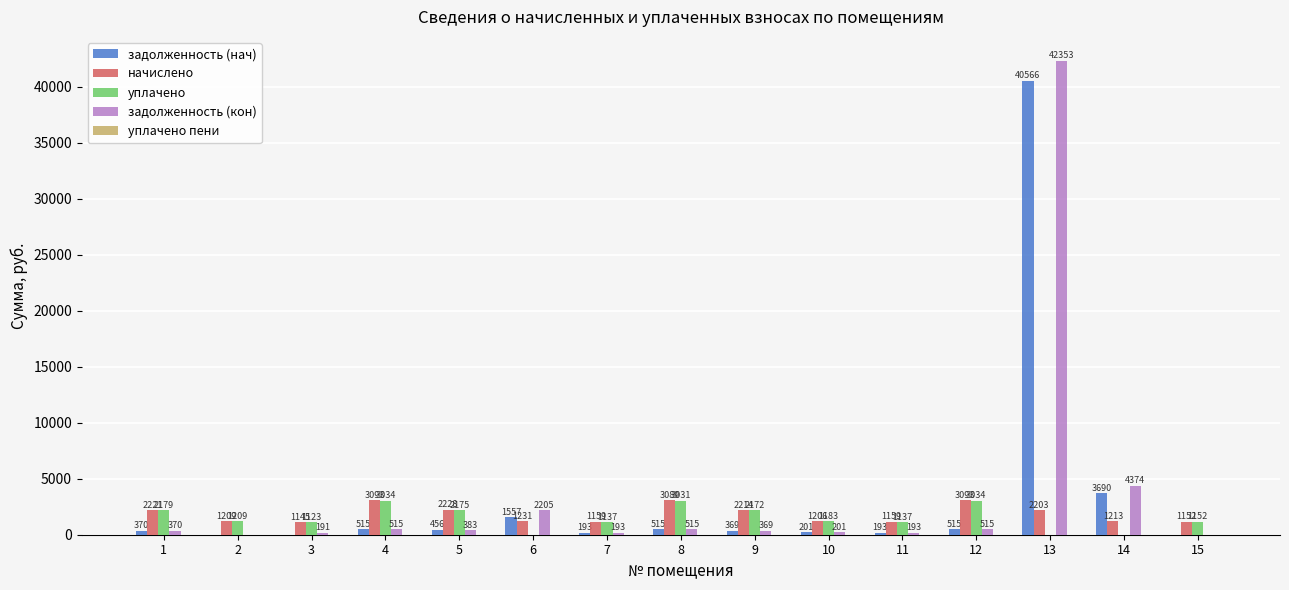

Which series has the largest total across all categories?

задолженность (кон)